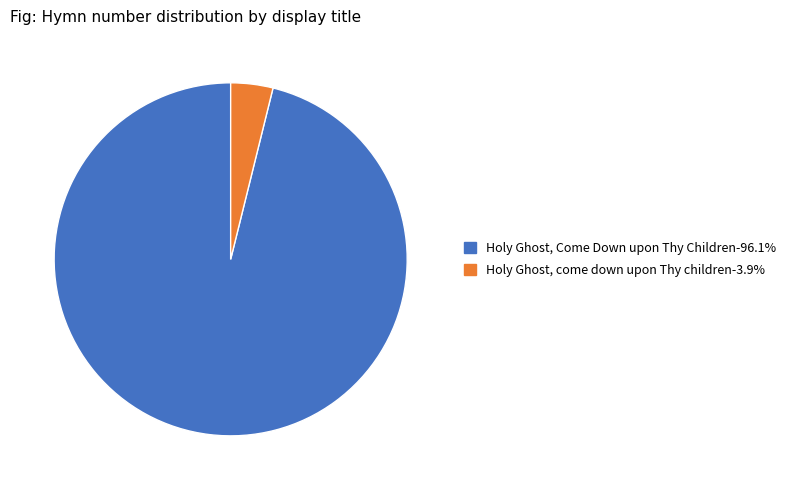

Count the number of slices in the pie.

2